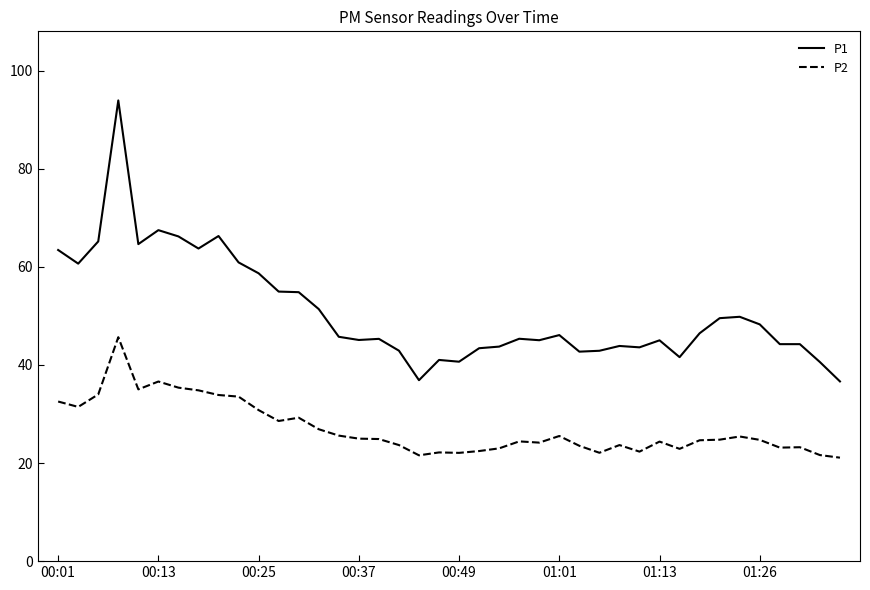

True or false: P1 and P2 intersect in this chart.

False